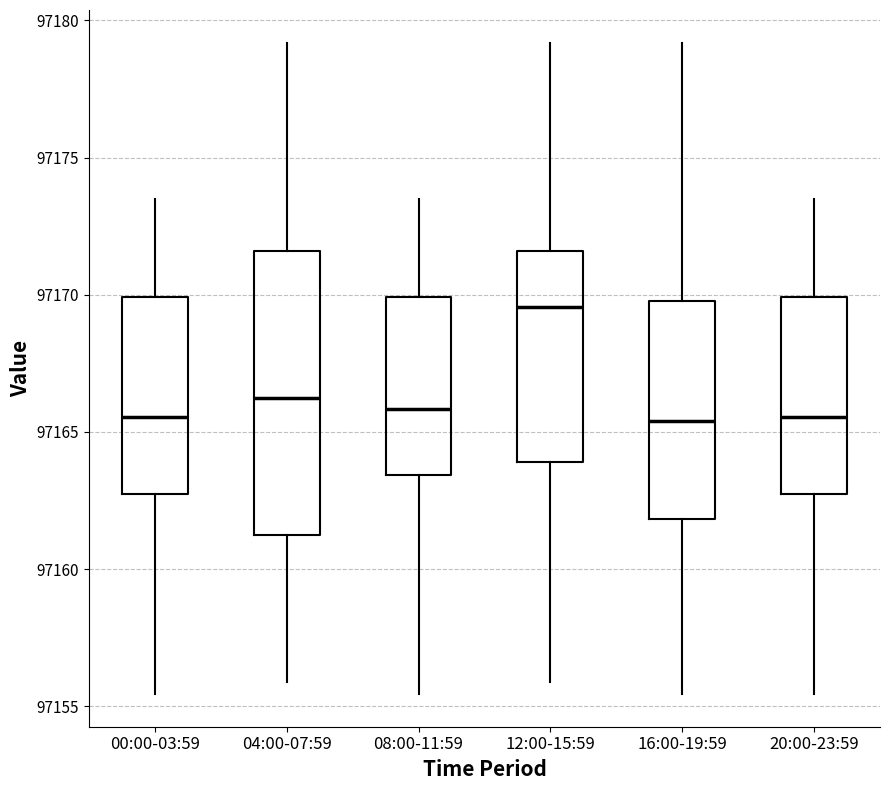

Reading left to right, transcribe this box plot: for each box, give where its median line is, the range the box spans, and where its two whiskers end, as read against the y-axis. The values are not printed on the chart, so give them approximately, as read against the axis.

00:00-03:59: median 97165.5, box 97162.5 to 97170.0, whiskers 97155.5 to 97173.5
04:00-07:59: median 97166.0, box 97161.0 to 97171.5, whiskers 97156.0 to 97179.0
08:00-11:59: median 97166.0, box 97163.5 to 97170.0, whiskers 97155.5 to 97173.5
12:00-15:59: median 97169.5, box 97164.0 to 97171.5, whiskers 97156.0 to 97179.0
16:00-19:59: median 97165.5, box 97162.0 to 97170.0, whiskers 97155.5 to 97179.0
20:00-23:59: median 97165.5, box 97162.5 to 97170.0, whiskers 97155.5 to 97173.5